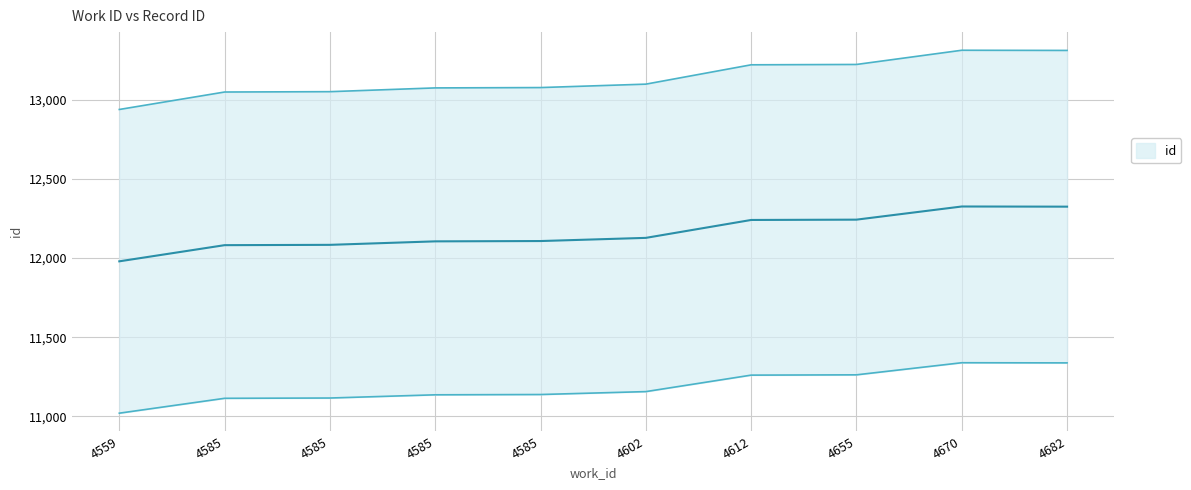

What is the average value?

11188.4